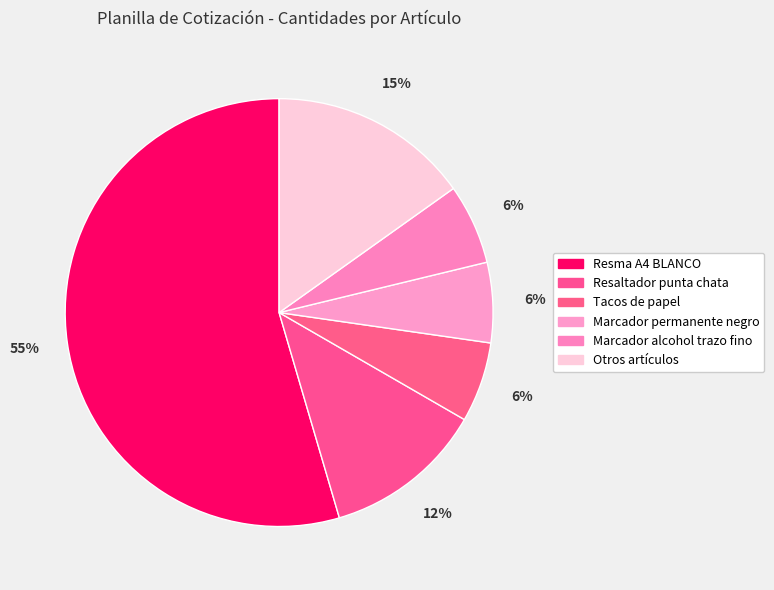

Is there any slice that represents more than half of the pie?

Yes